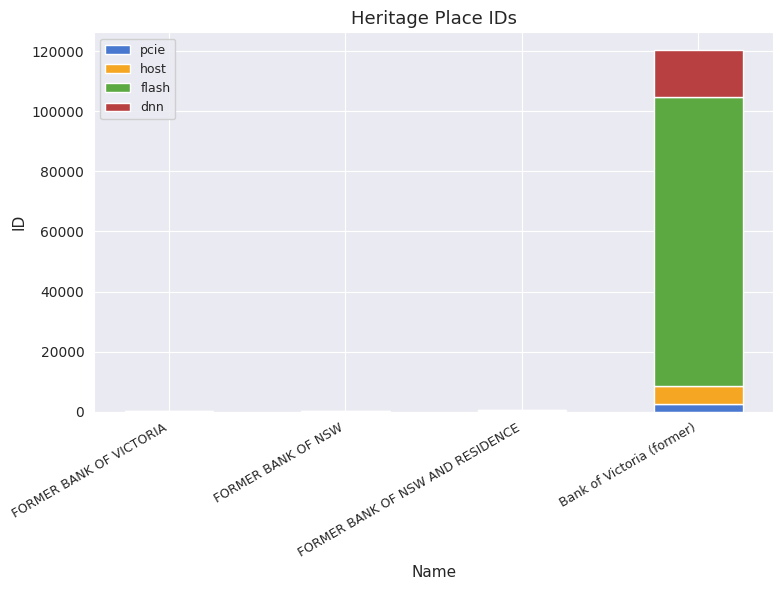

Are the bars grouped side by side (vs. stacked)?

No